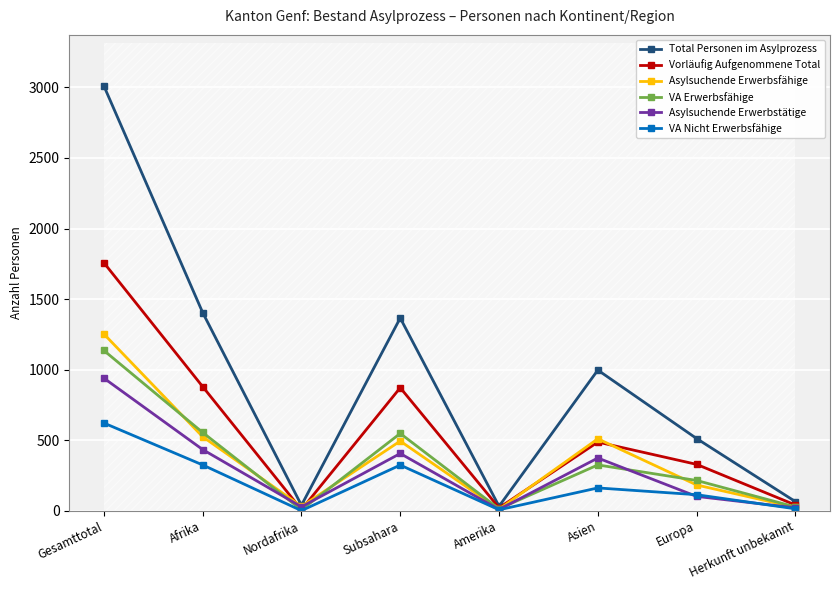

Is the value of VA Nicht Erwerbsfähige at Europa greater than the value of VA Erwerbsfähige at Gesamttotal?

No